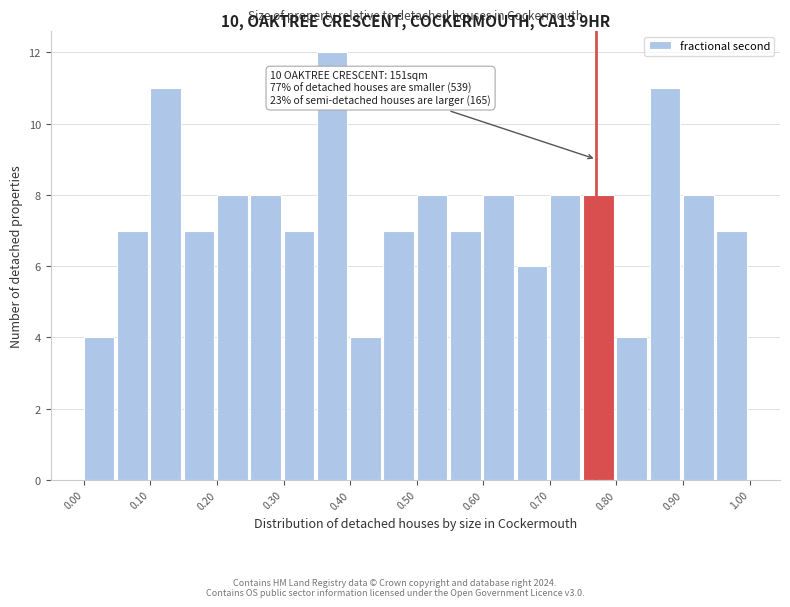

Over which range of the x-axis is the bar tallest?

0.35 to 0.40